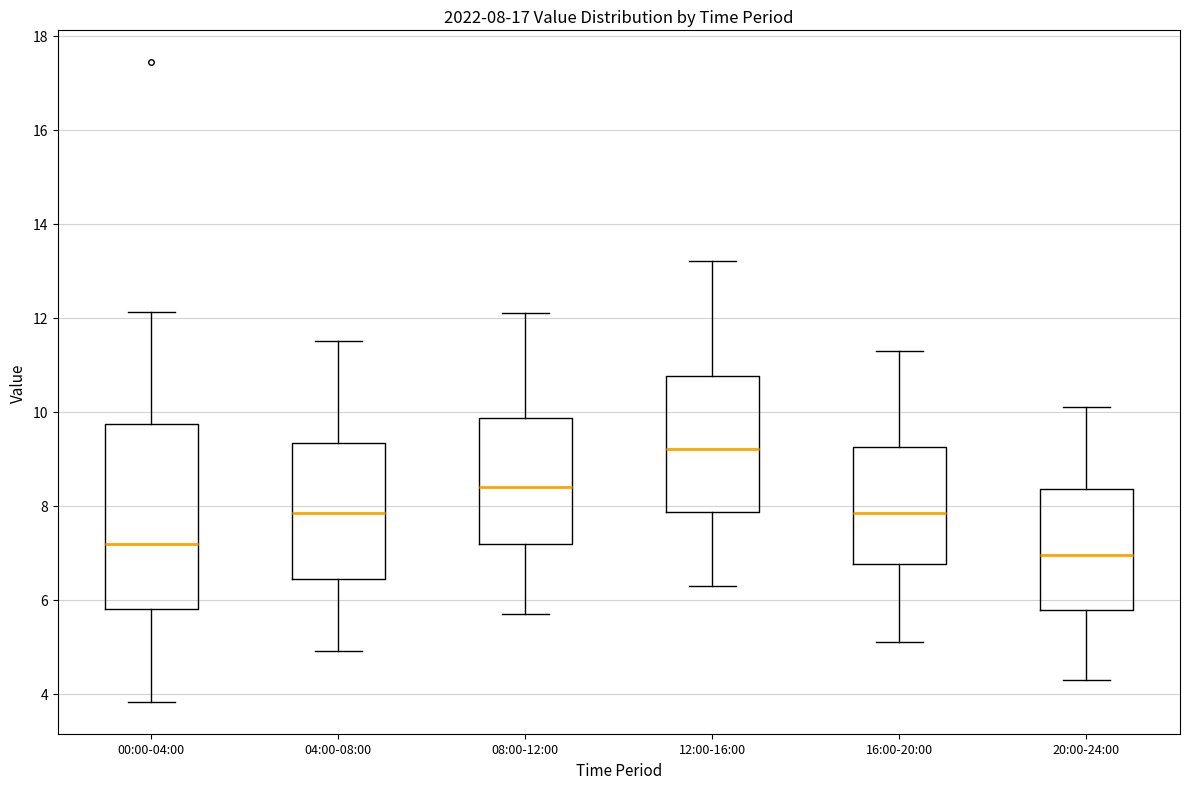

Which box is the tallest, from its lower edge to its upper edge?

00:00-04:00